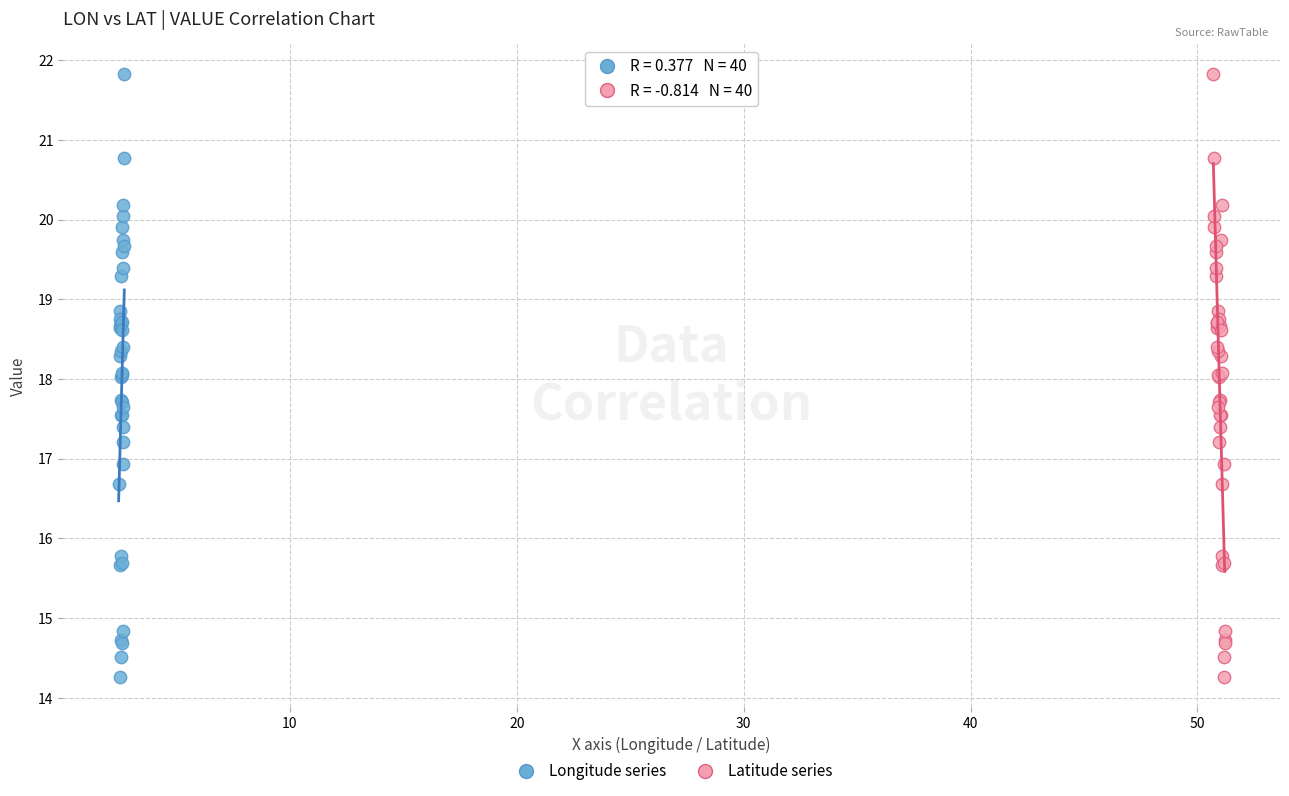

What are all the series names shown in the legend?

Longitude series, Latitude series